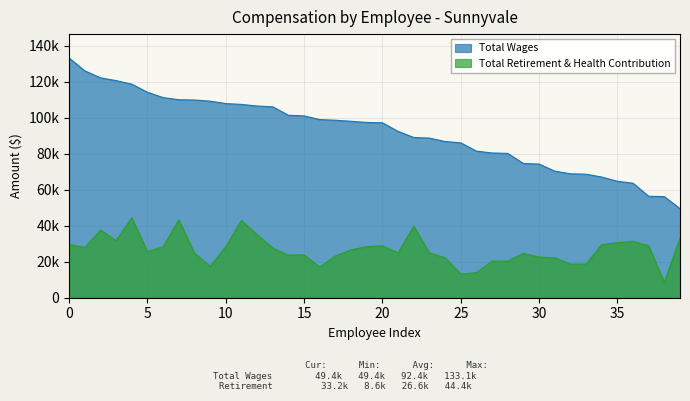

What is the value of the Total Retirement & Health Contribution point at the 22nd from the left?

24928